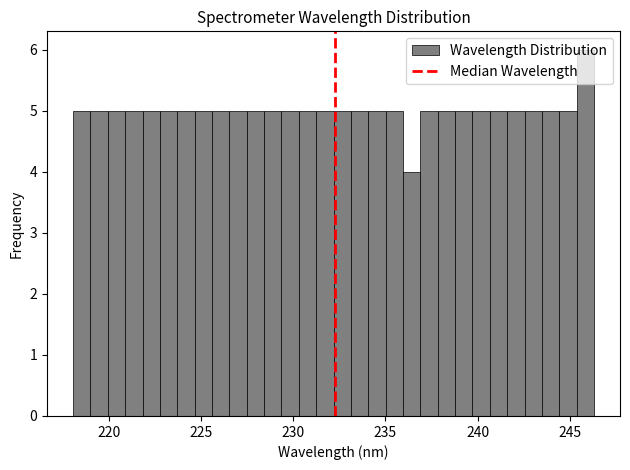

Around what value on the x-axis is the tallest bar? Give the approximate position of its centre, as read against the axis.

246.0